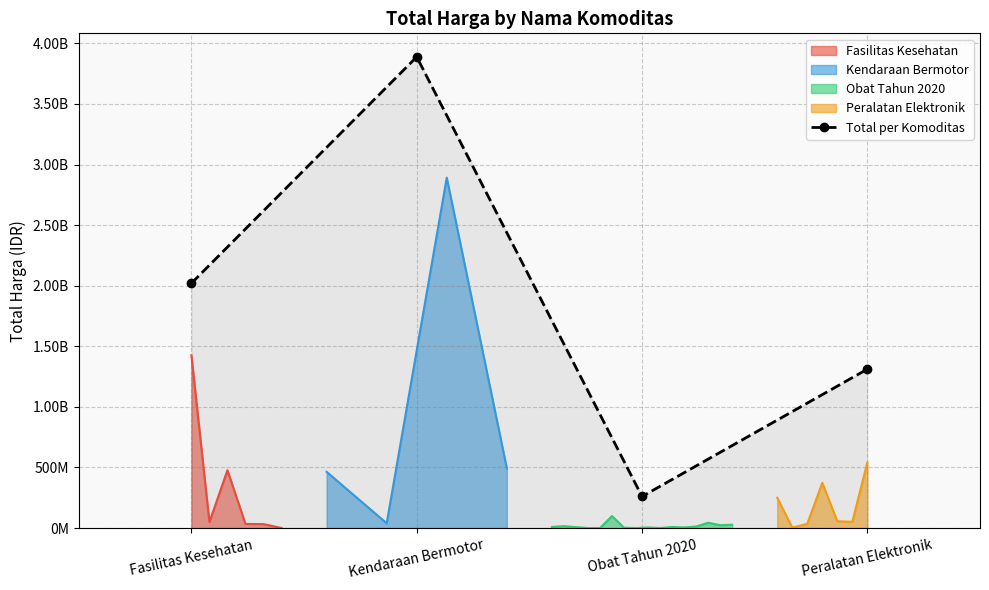

Reading left to right, list all the values displayed in this chart.

Fasilitas Kesehatan=2020217015	Kendaraan Bermotor=3888564100	Obat Tahun 2020=260420170	Peralatan Elektronik=1311220800